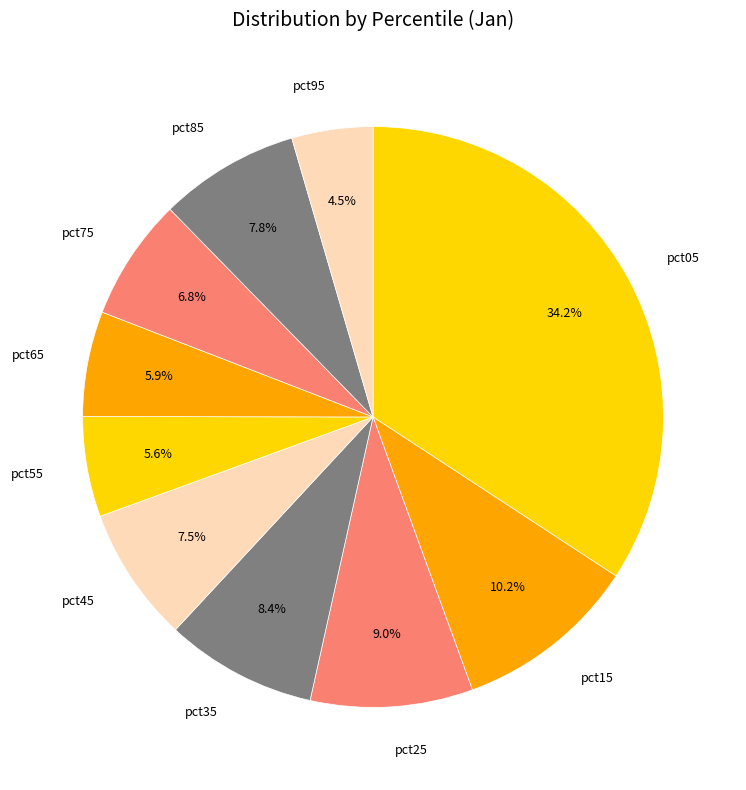

Combined, do pct25 and pct05 account for over 50%?

No